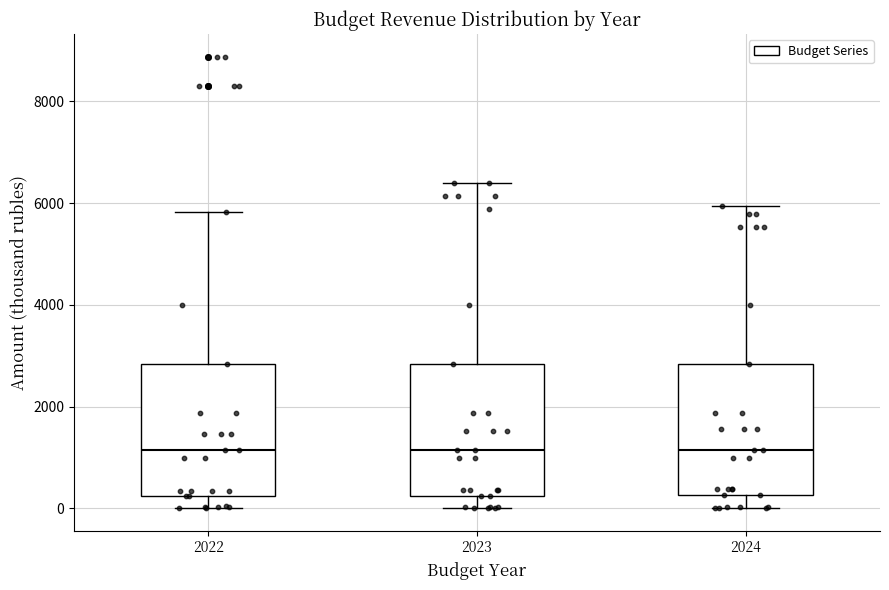

Reading left to right, transcribe this box plot: for each box, give where its median line is, the range the box spans, and where its two whiskers end, as read against the y-axis. The values are not printed on the chart, so give them approximately, as read against the axis.

2022: median 1200, box 200 to 2800, whiskers 0 to 5800
2023: median 1200, box 200 to 2800, whiskers 0 to 6400
2024: median 1200, box 200 to 2800, whiskers 0 to 6000